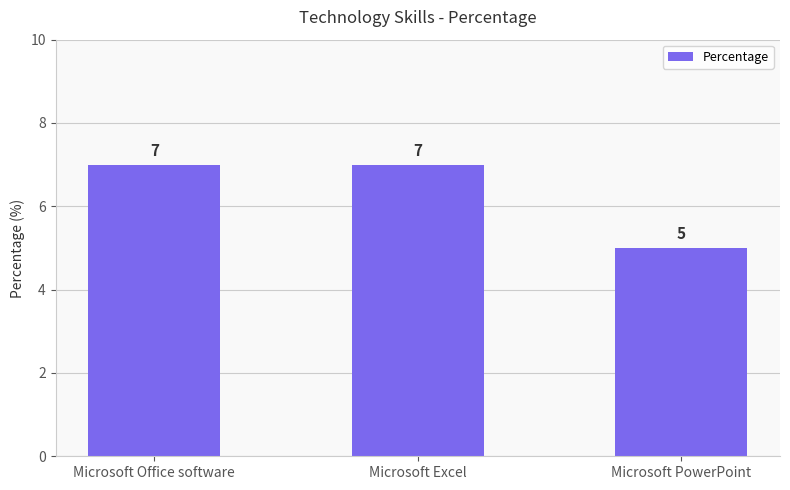

Reading left to right, transcribe all the data shown in this chart.

7	7	5